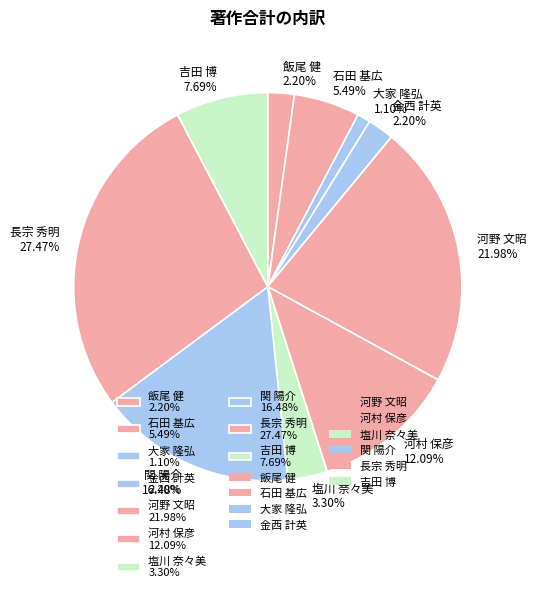

Is there a majority slice in this chart?

No